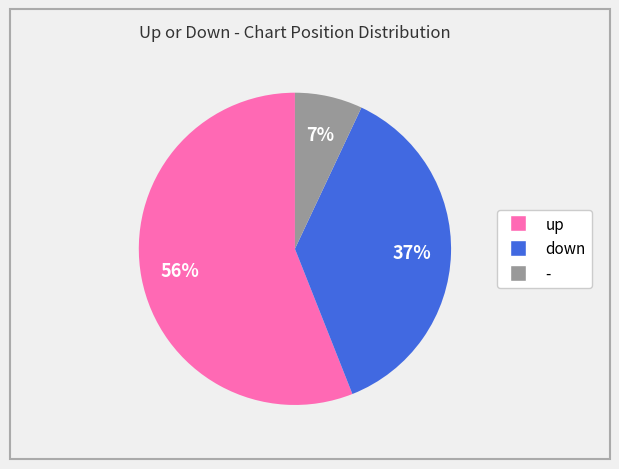

What is the ratio of the value at down to the value at up?

0.7